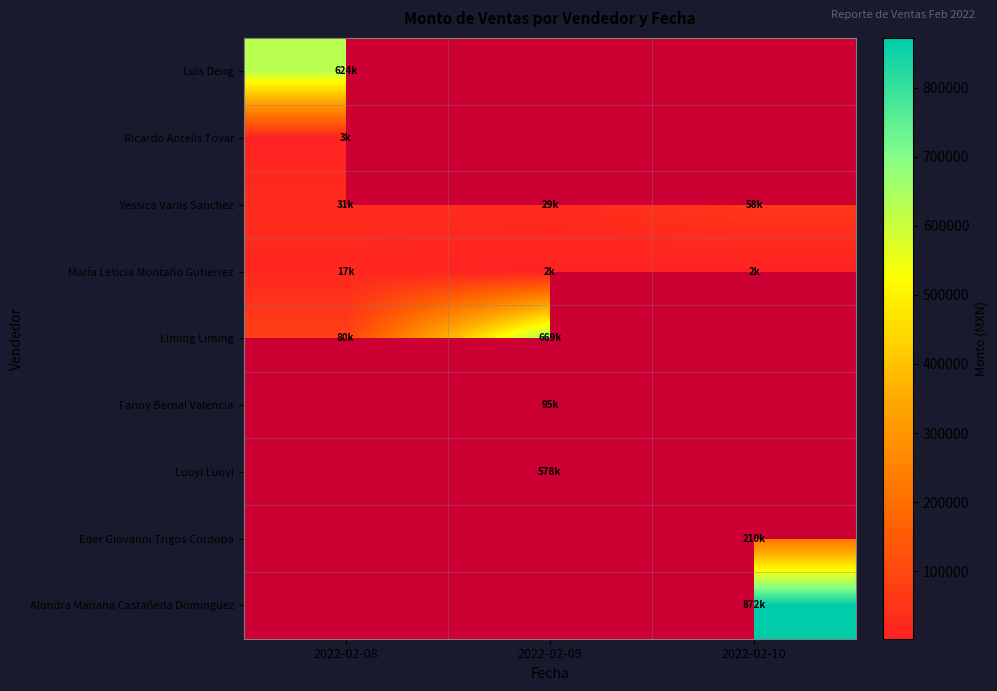

What is the sum of all María Leticia Montaño Gutierrez values?

21035.0